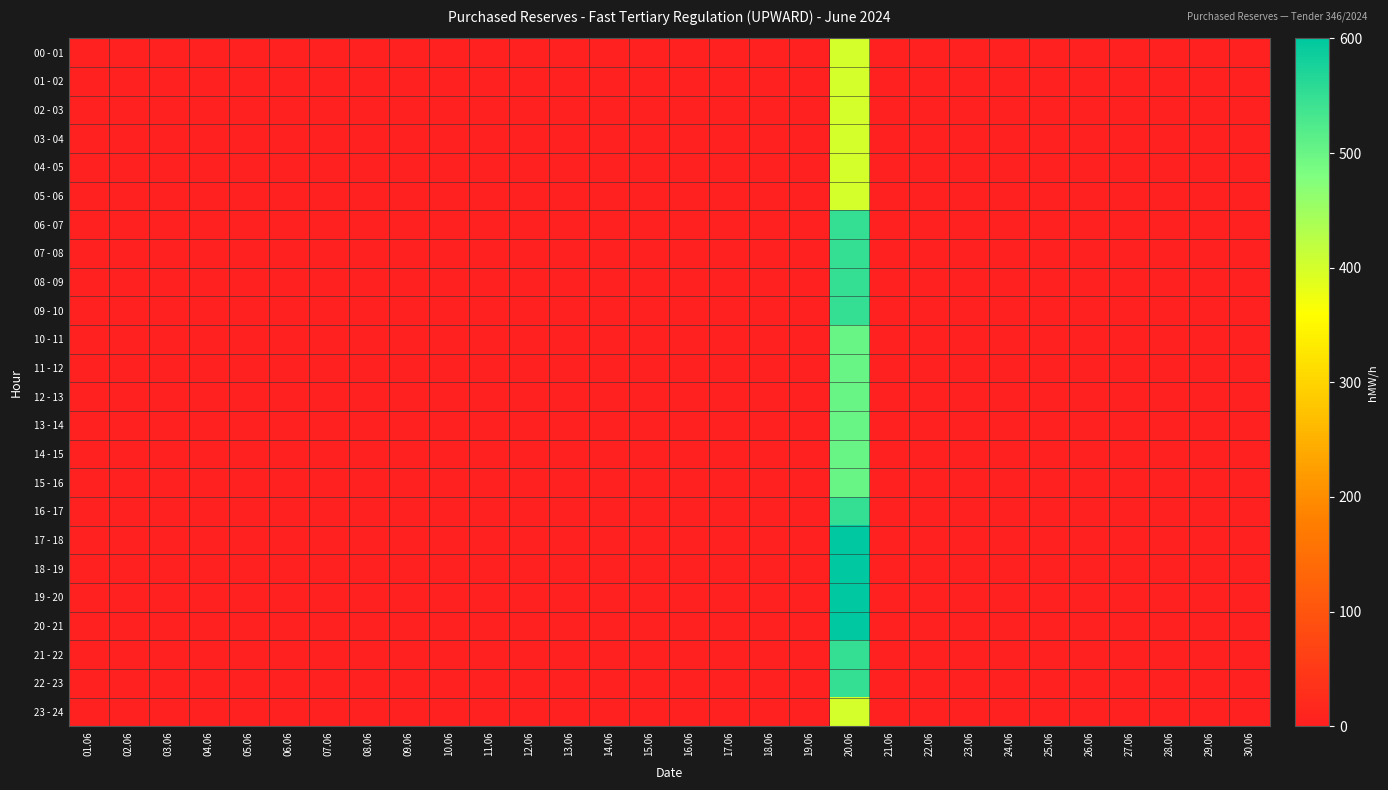

Rank the series by their maximum value, from lowest to highest.

00 - 01, 01 - 02, 02 - 03, 03 - 04, 04 - 05, 05 - 06, 23 - 24, 10 - 11, 11 - 12, 12 - 13, 13 - 14, 14 - 15, 15 - 16, 06 - 07, 07 - 08, 08 - 09, 09 - 10, 16 - 17, 21 - 22, 22 - 23, 17 - 18, 18 - 19, 19 - 20, 20 - 21